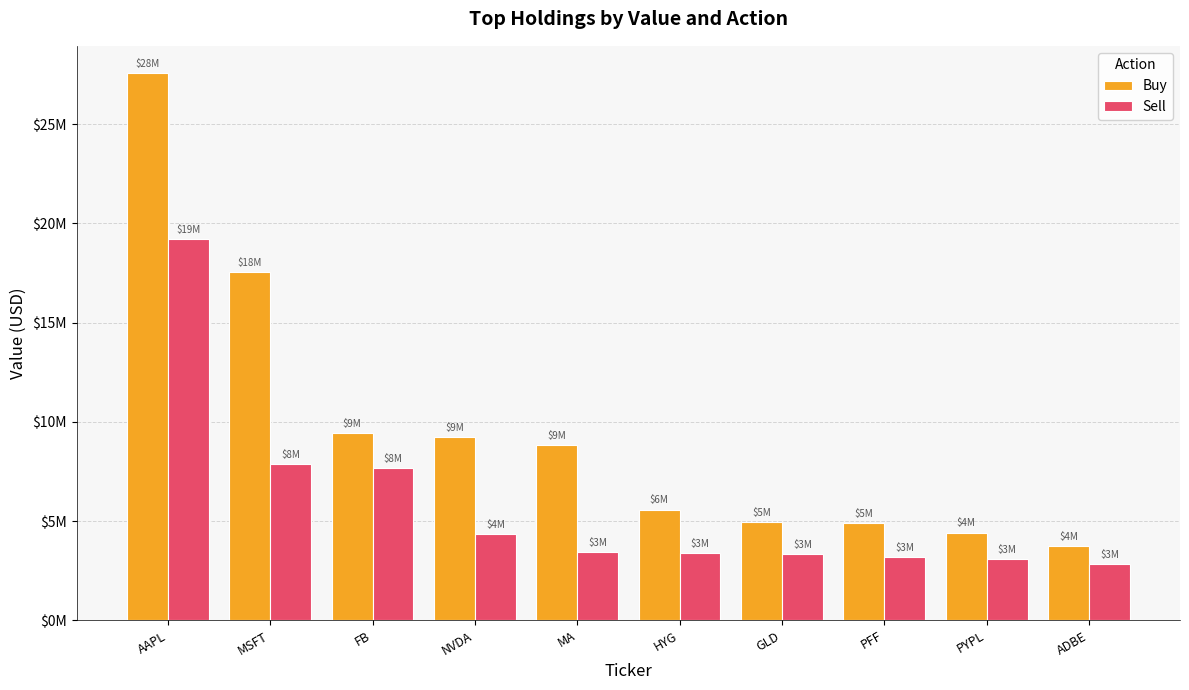

Are the bars grouped side by side (vs. stacked)?

Yes